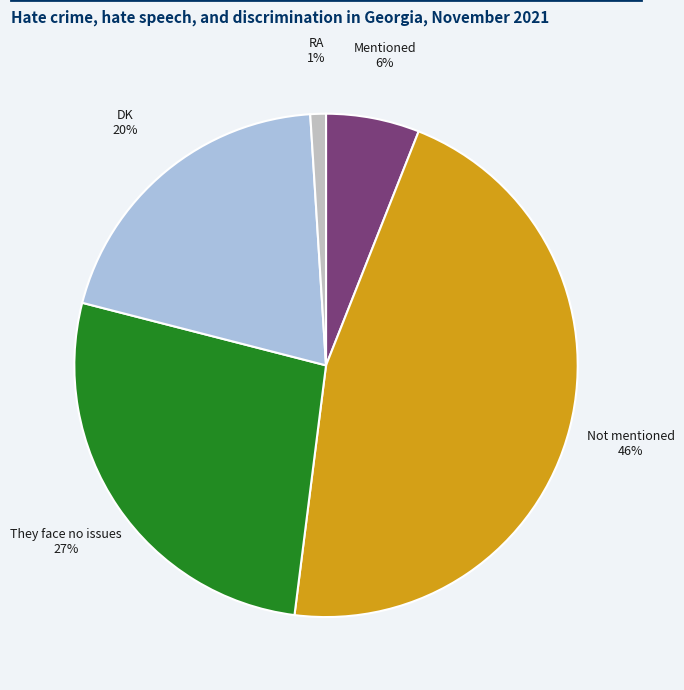

Is there any slice that represents more than half of the pie?

No